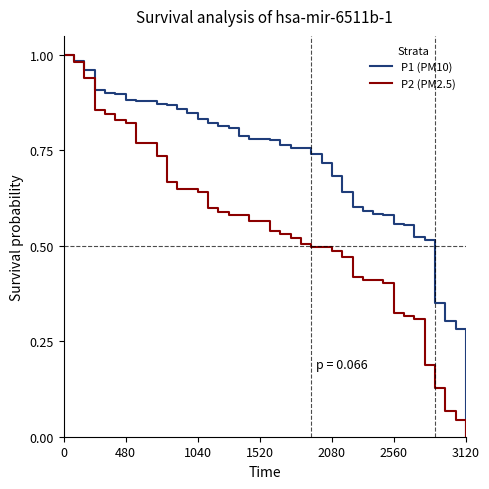

Which series has the largest range (max minus min)?

P1 (PM10)